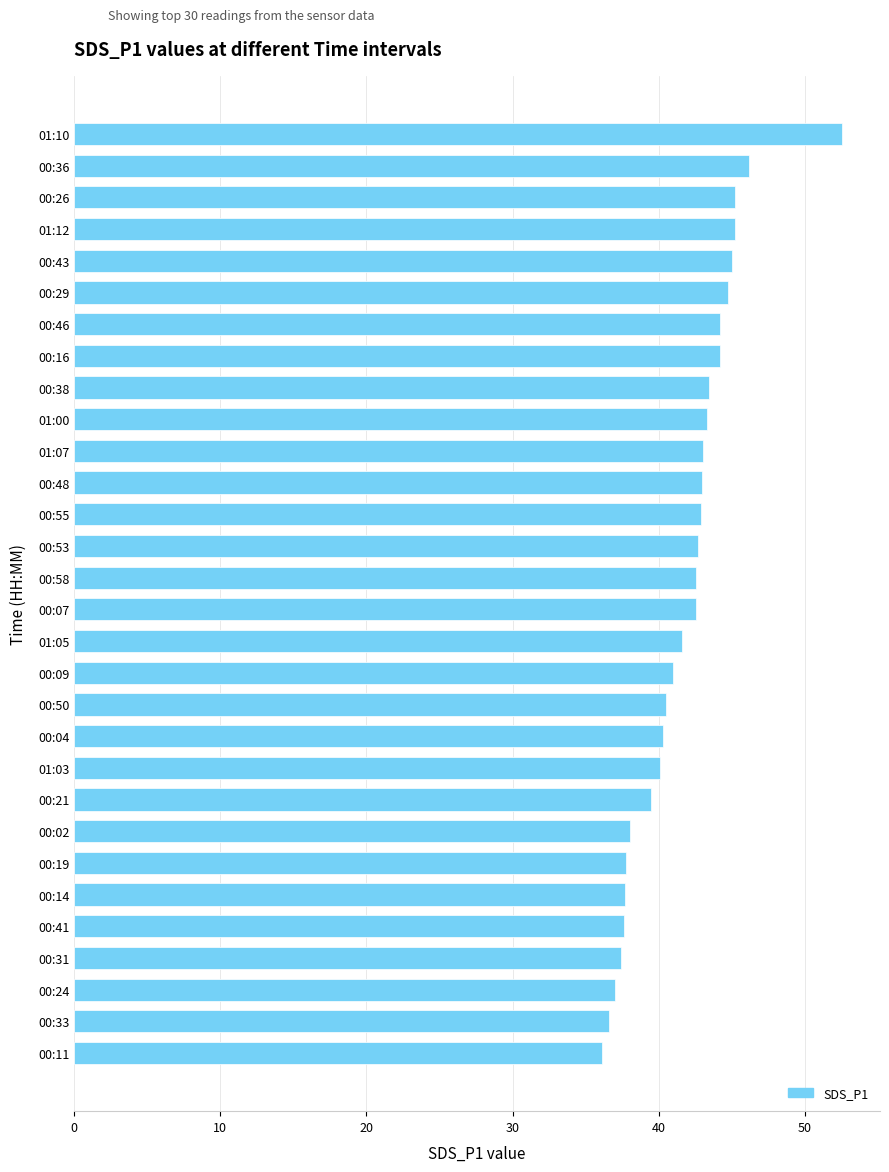

How many values are below 42?

14